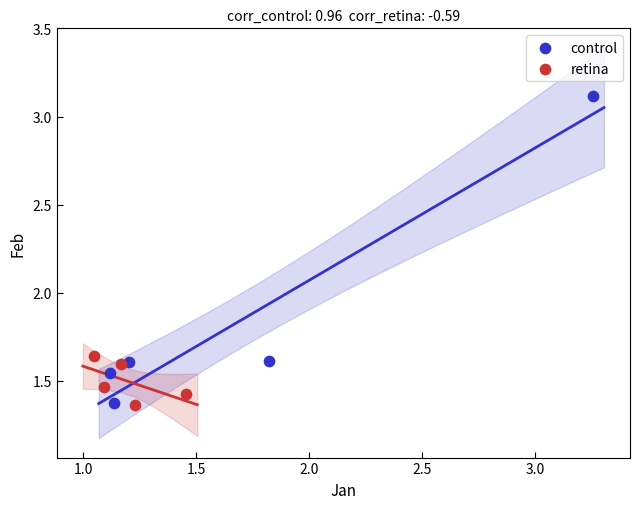

What are all the series names shown in the legend?

control, retina